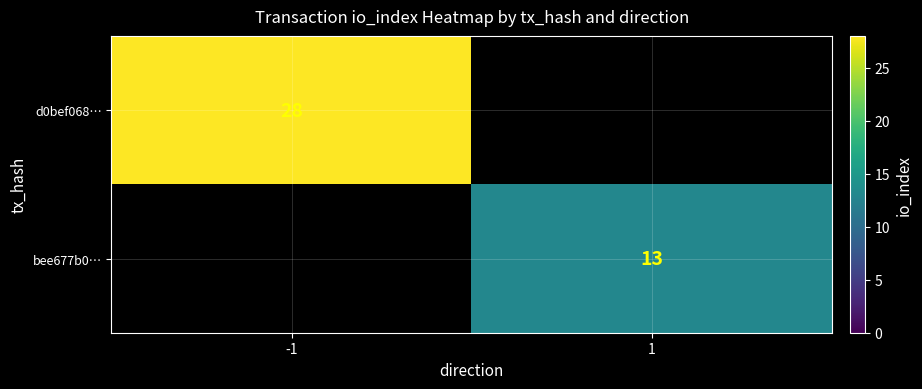

True or false: bee677b0… has a value of 13 at 1.

True